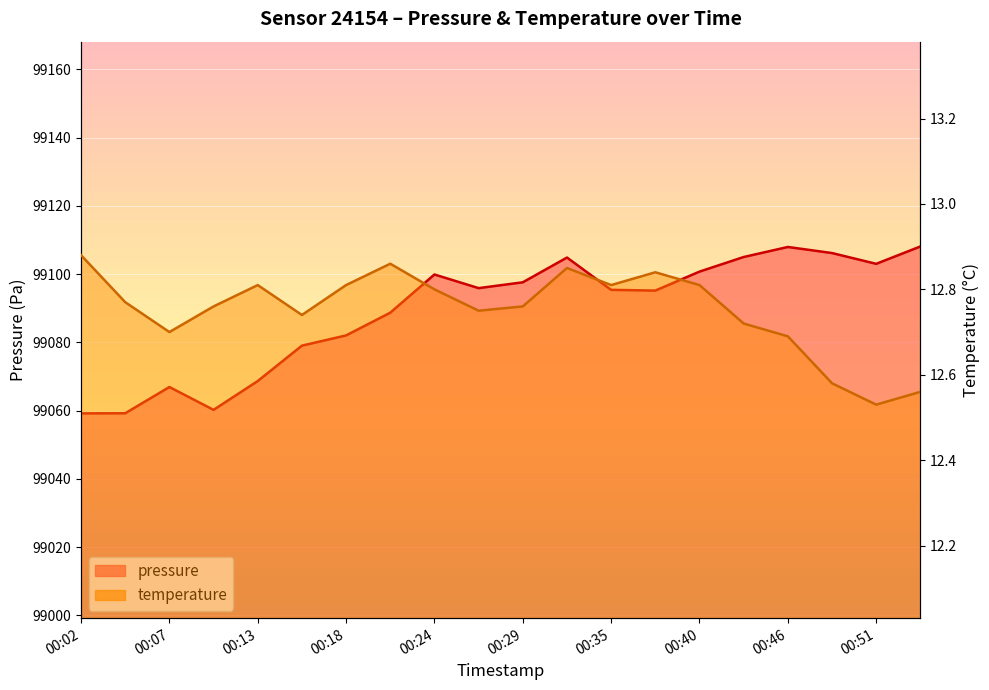

What is the spread (max minus min) of values at 00:05?

99046.4